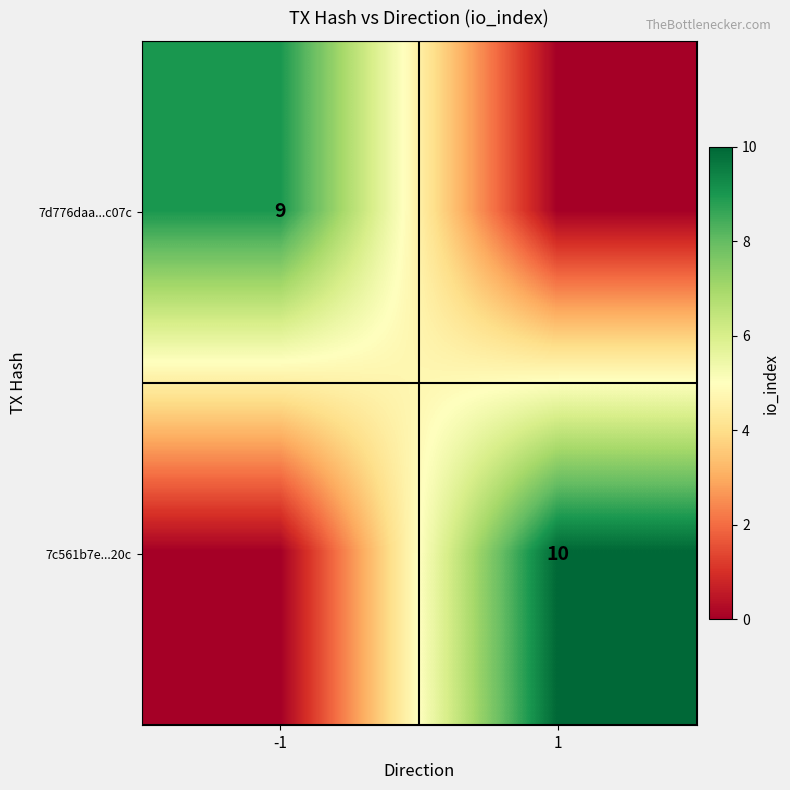

The value of 7c561b7e...20c at 1 is 10. True or false?

True